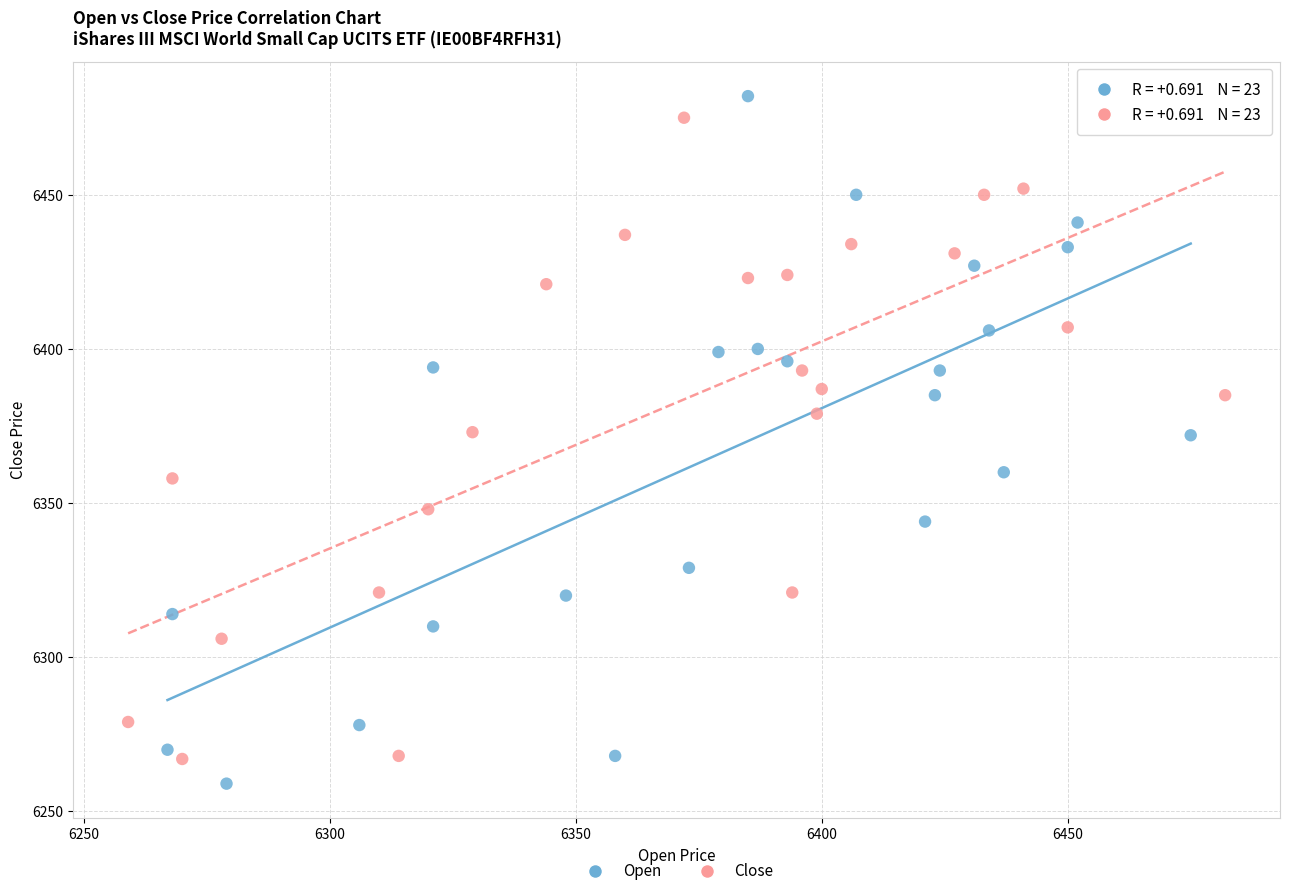

What are all the series names shown in the legend?

Open, Close